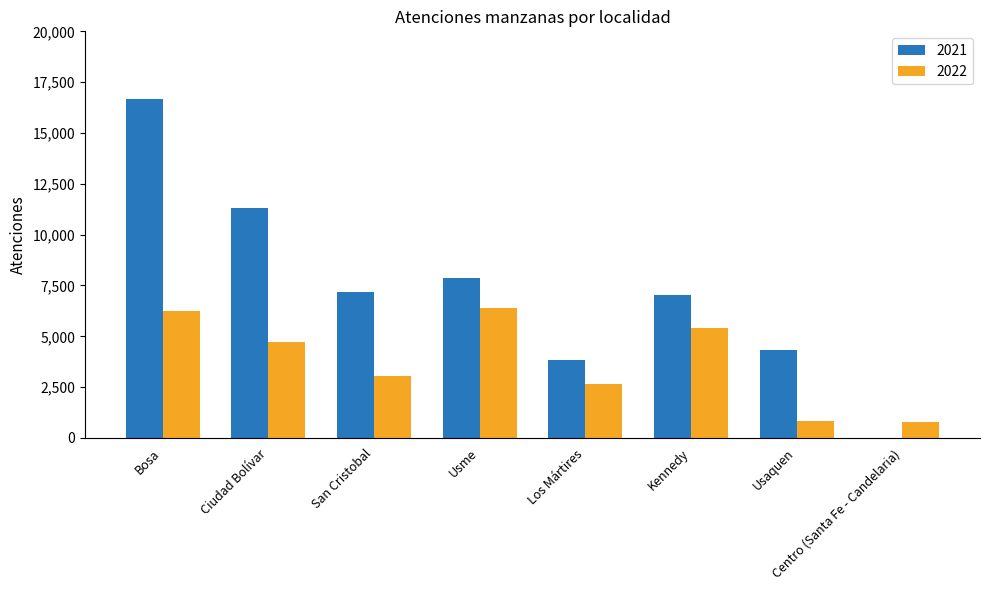

Between Usme and Kennedy, which series saw the biggest shift?

2022